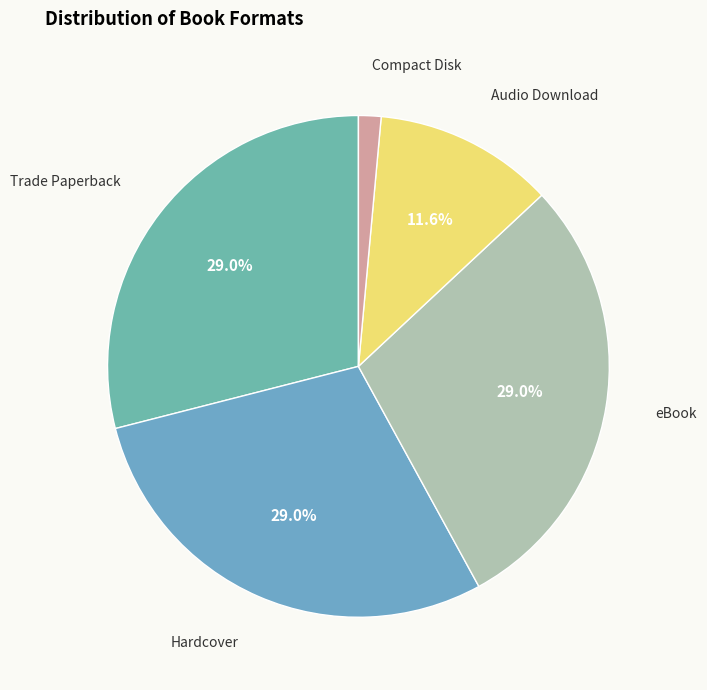

Which slice is the largest?

Trade Paperback